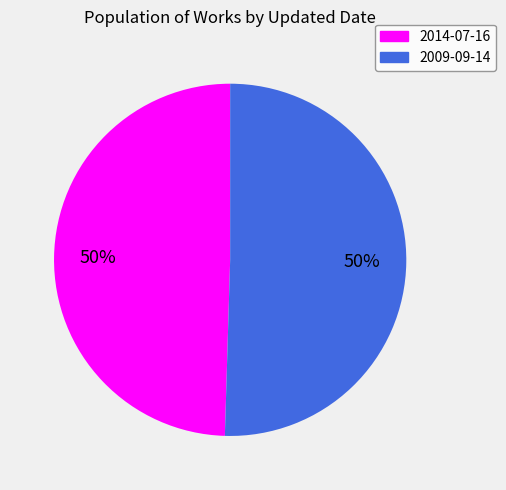

To the nearest percent, what portion does 2009-09-14 represent?

50%